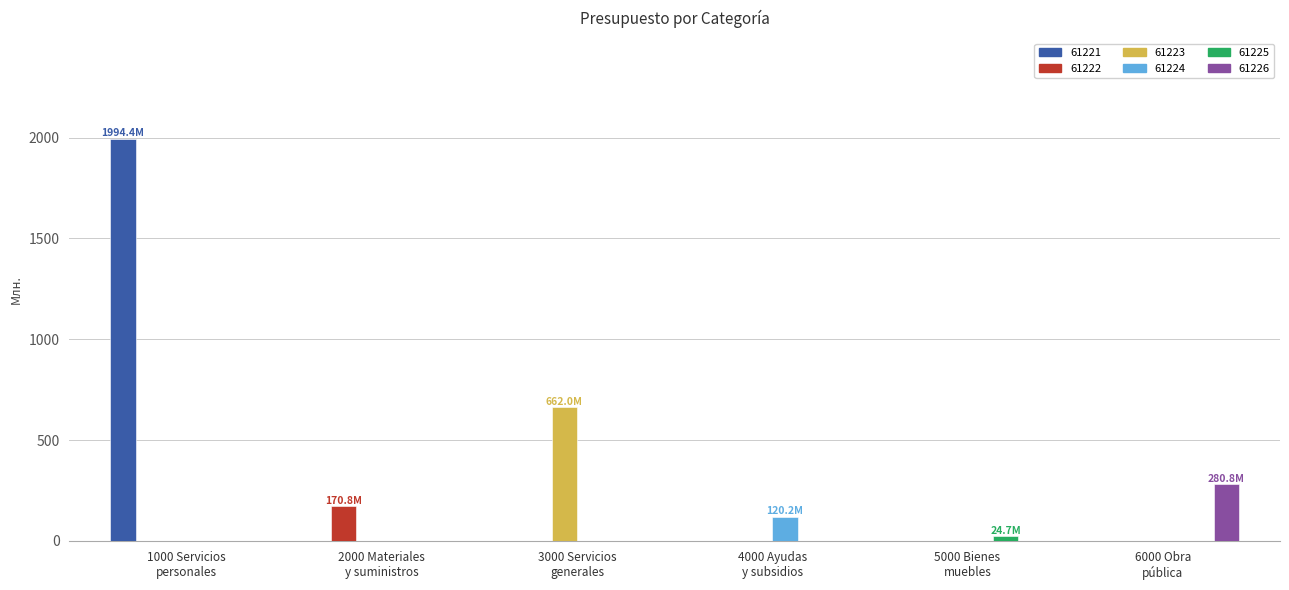

Which series has the largest total across all categories?

61221